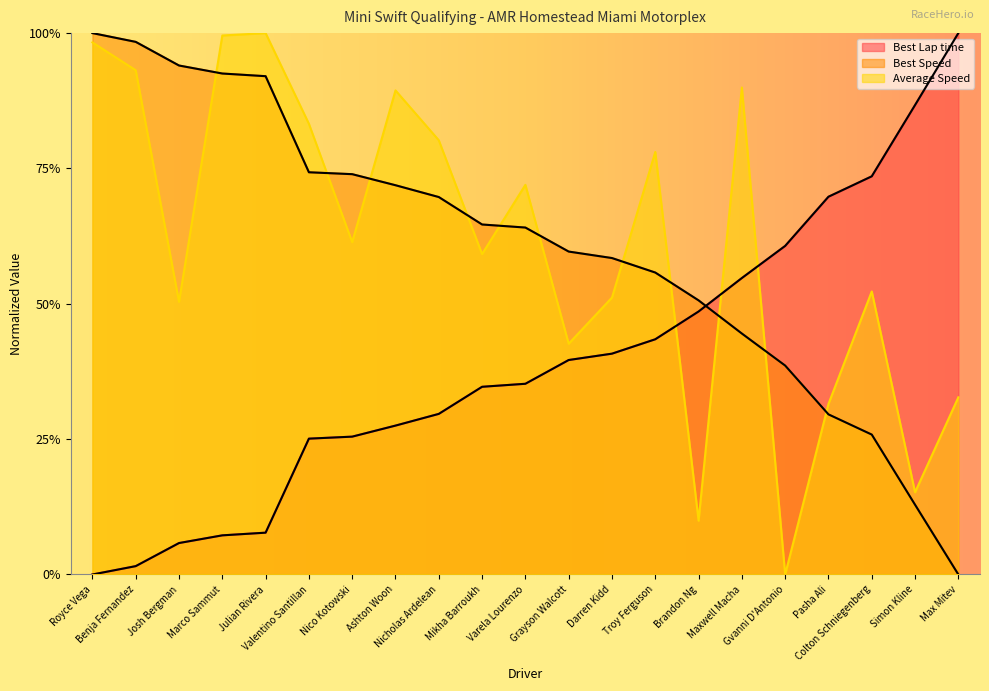

The value of Total Time at Julian Rivera is 1.4. True or false?

False